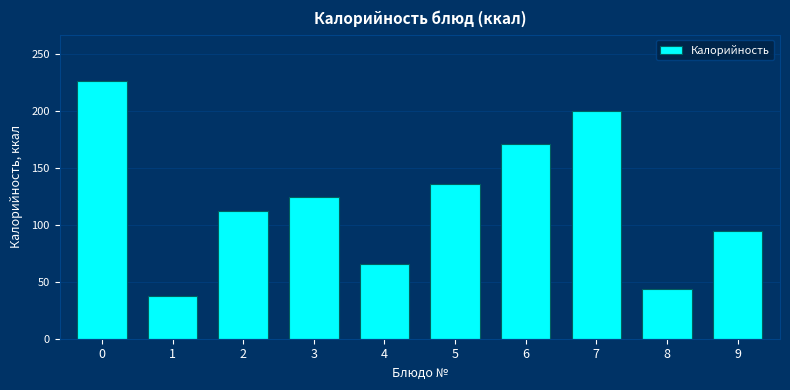

Reading right to left, list all the values displayed in this chart.

9=94.8	8=43.8	7=200.0	6=170.5	5=135.8	4=65.7	3=124.2	2=112.0	1=37.5	0=226.2